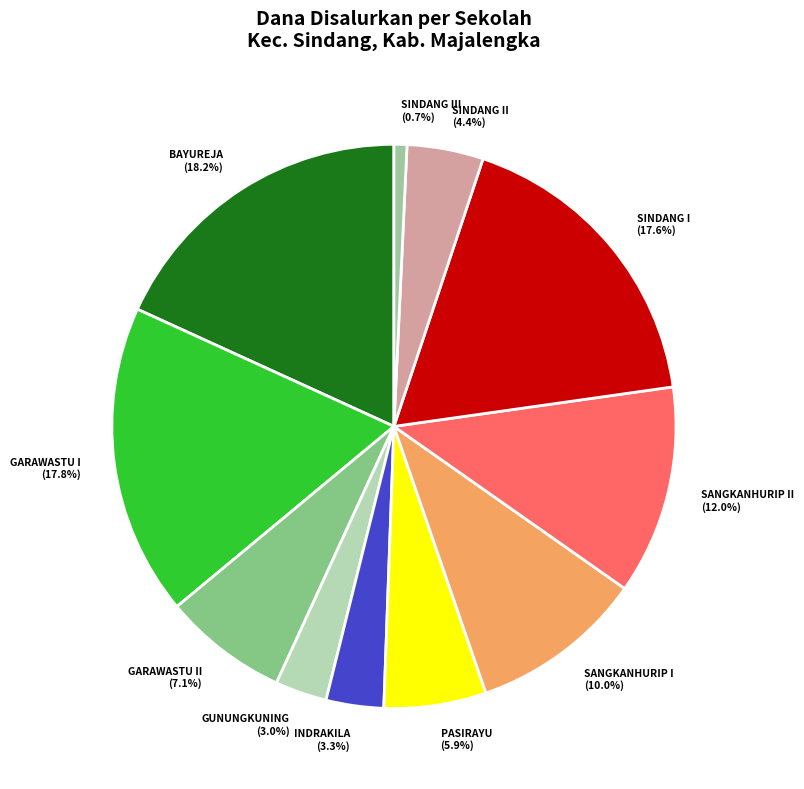

To the nearest percent, what is the average slice percentage?

9%